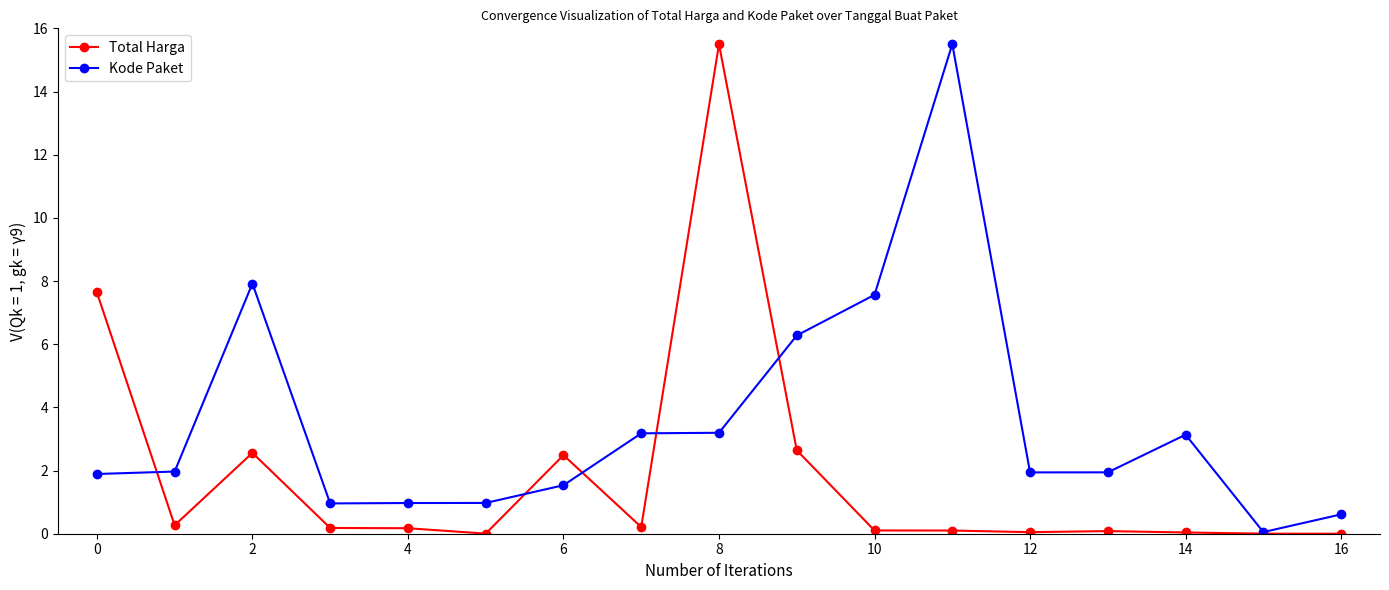

Is this an area chart (filled region under the line)?

No